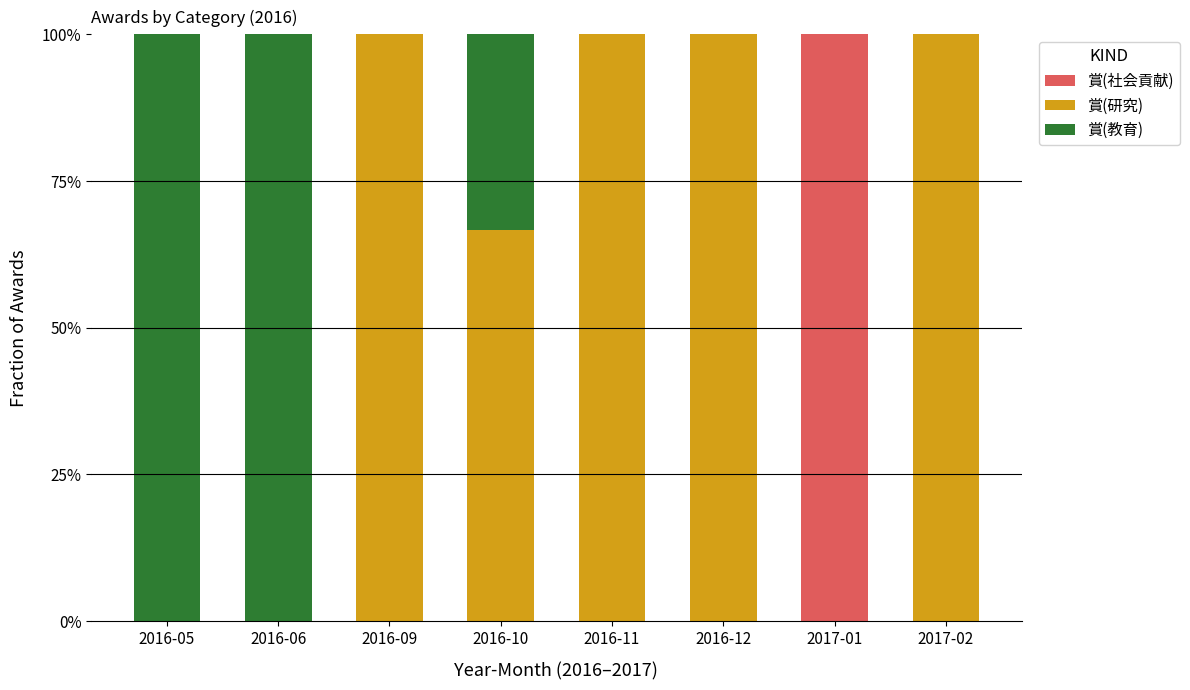

What position from the left is 2017-01?

7